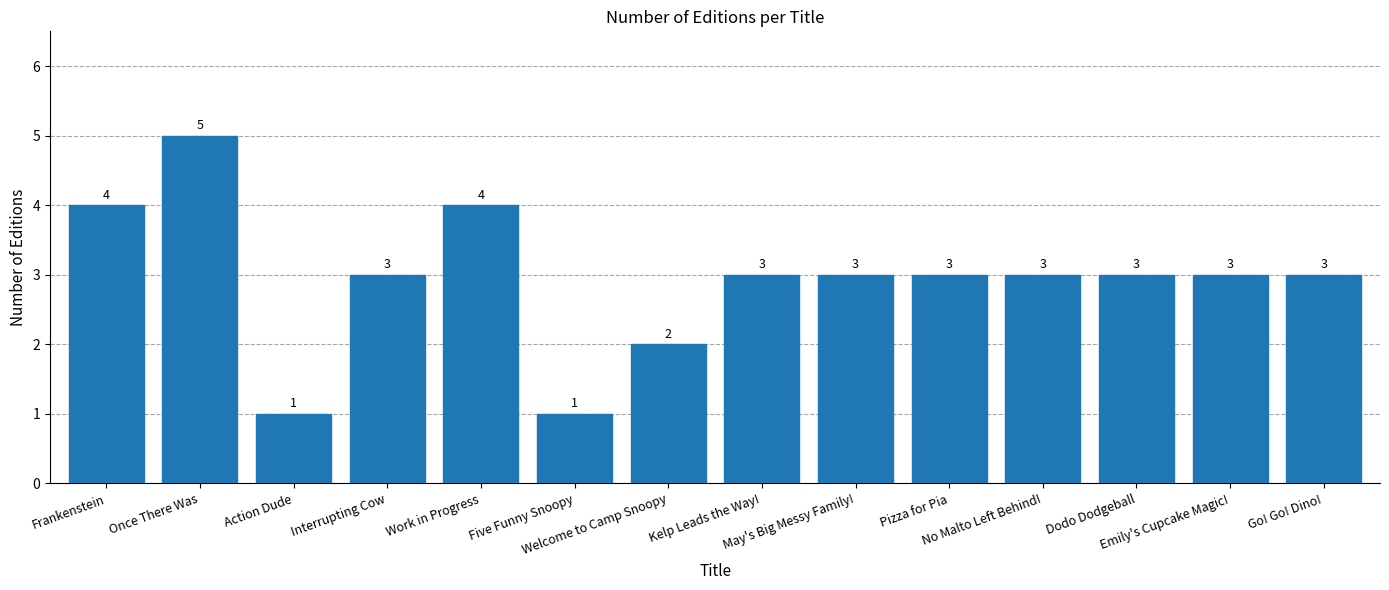

Where does the data first go above 3?

Frankenstein